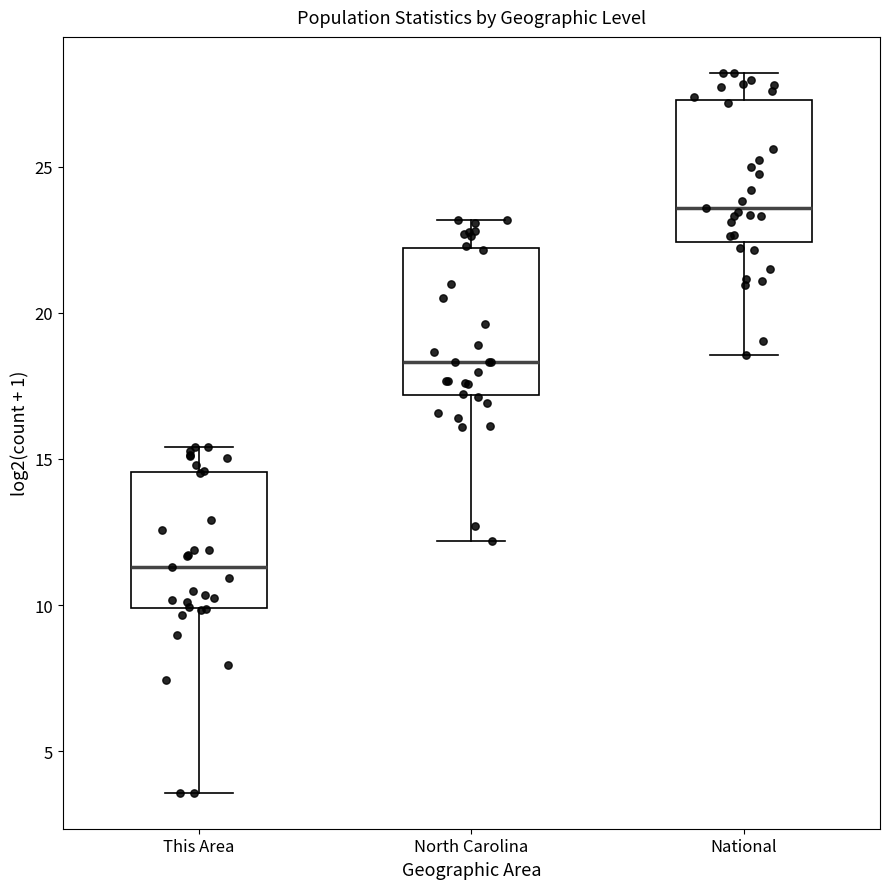

Reading left to right, transcribe this box plot: for each box, give where its median line is, the range the box spans, and where its two whiskers end, as read against the y-axis. The values are not printed on the chart, so give them approximately, as read against the axis.

This Area: median 11.5, box 10.0 to 14.5, whiskers 3.5 to 15.5
North Carolina: median 18.5, box 17.0 to 22.0, whiskers 12.0 to 23.0
National: median 23.5, box 22.5 to 27.5, whiskers 18.5 to 28.0